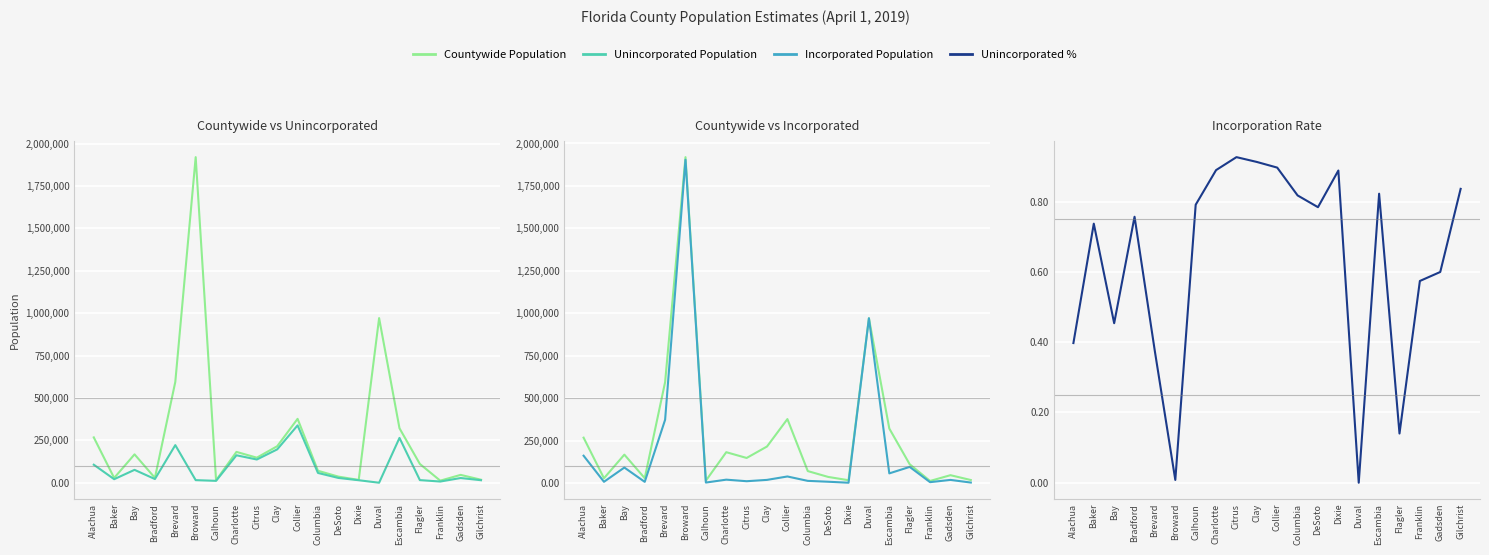

How many times do Unincorporated Population and Incorporated Population cross each other?

9